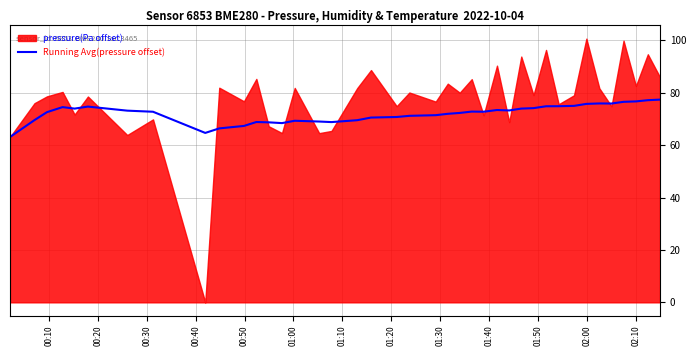

What is the maximum value for Running Avg(pressure offset)?

77.3